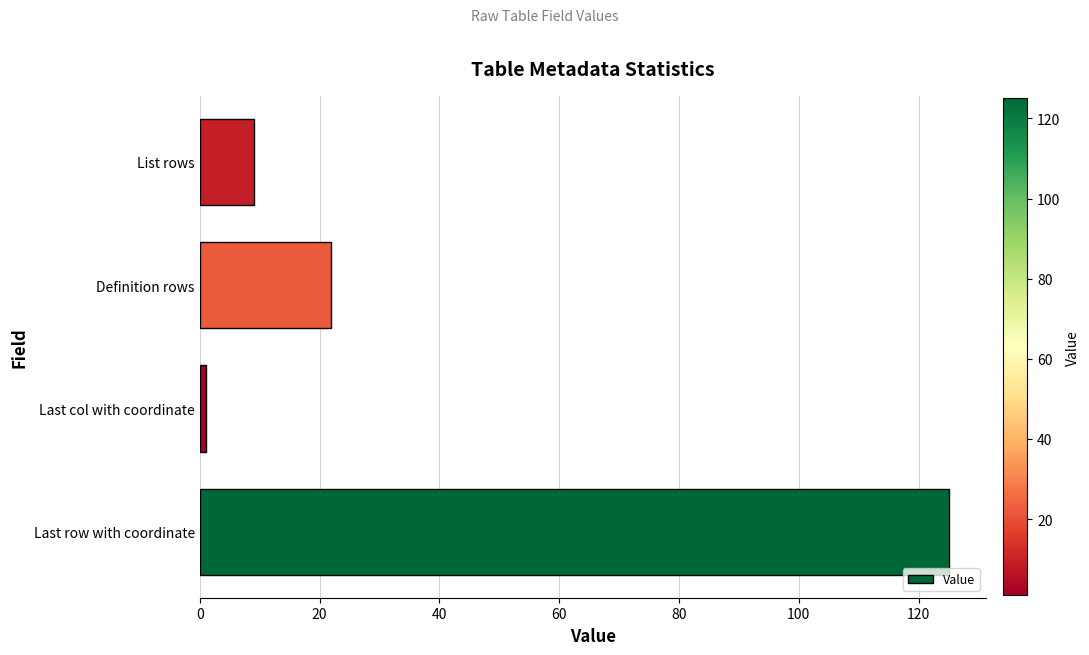

Count the number of data series in this chart.

1